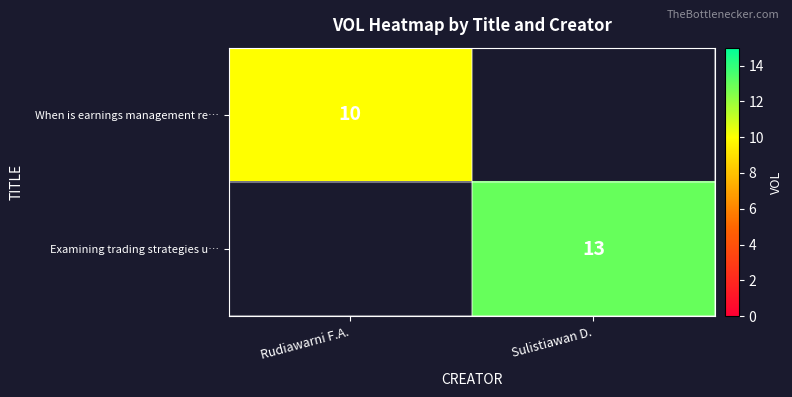

Is it true that Examining trading strategies u… equals 4 at Sulistiawan D.?

False